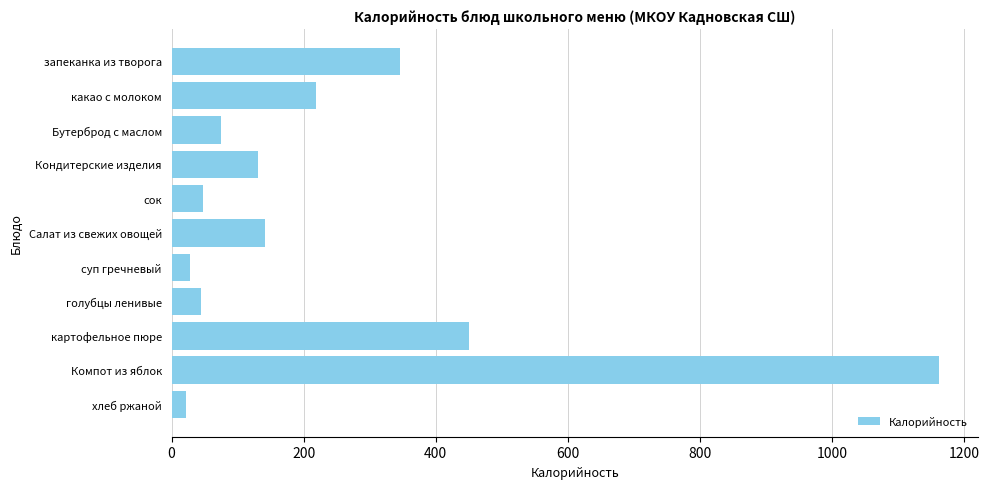

How many data points does each series have?

11